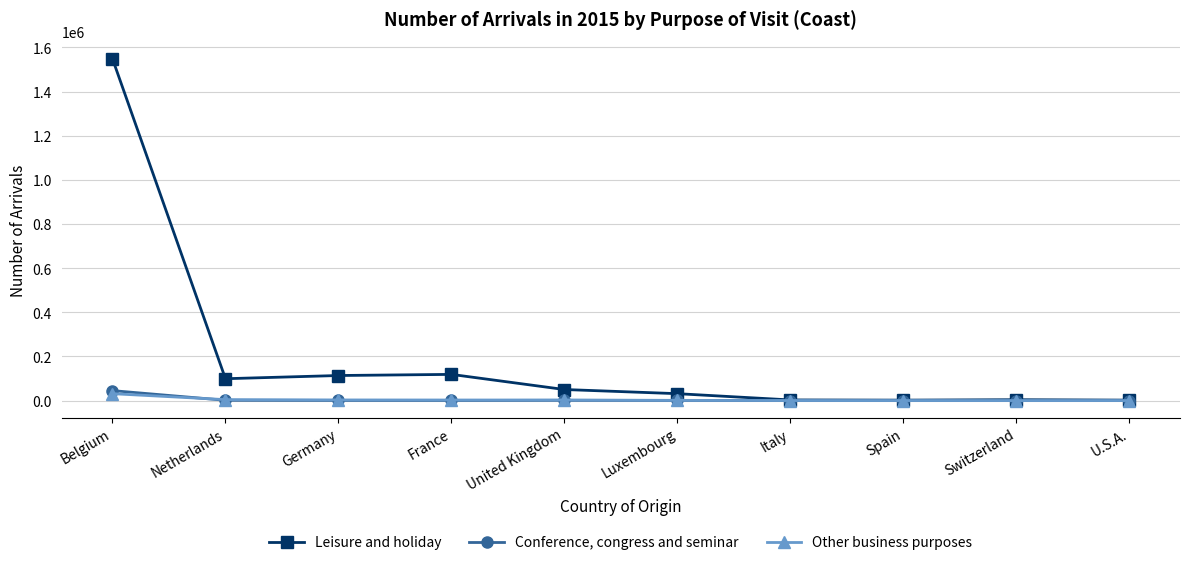

How many data points in Conference, congress and seminar are less than 733?

5